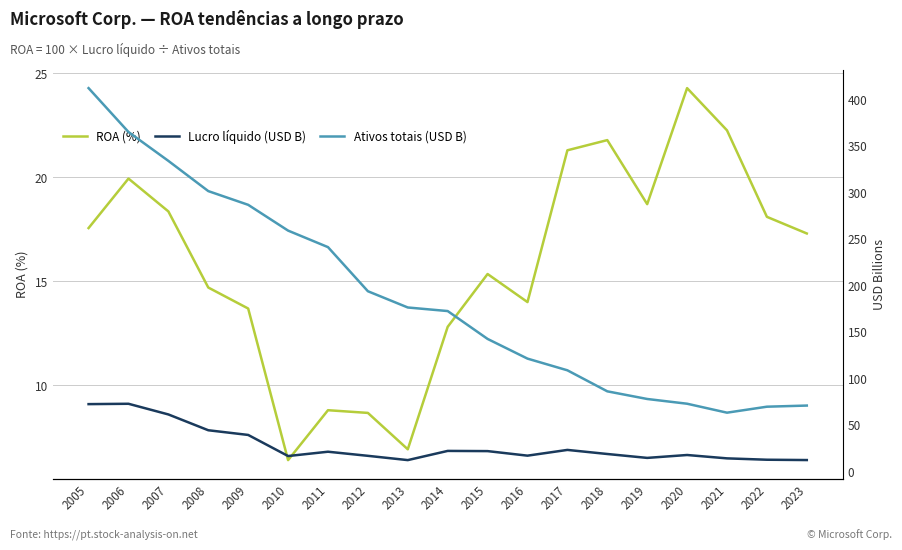

What is the greatest value displayed?

412.0